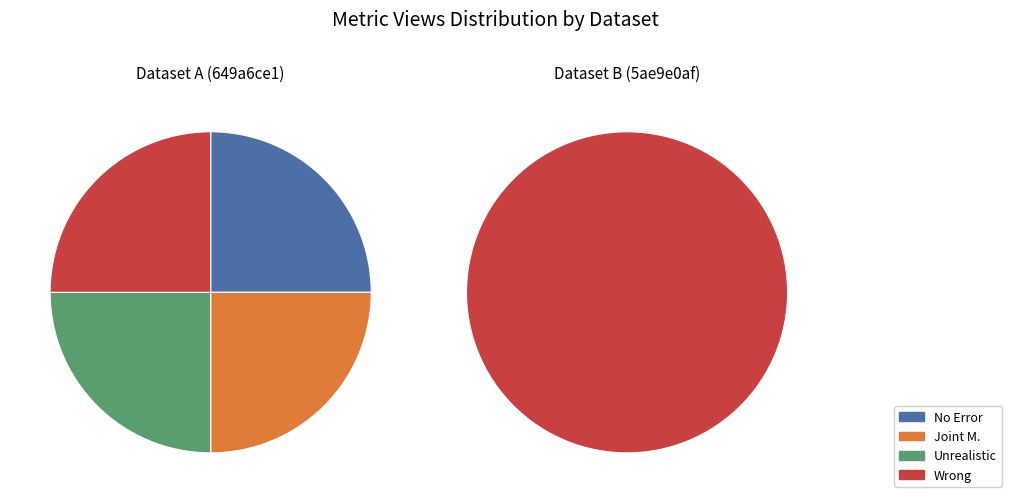

The 5ae9e0afc8d8c9146b44ccdf slice represents 100% of the pie. True or false?

True